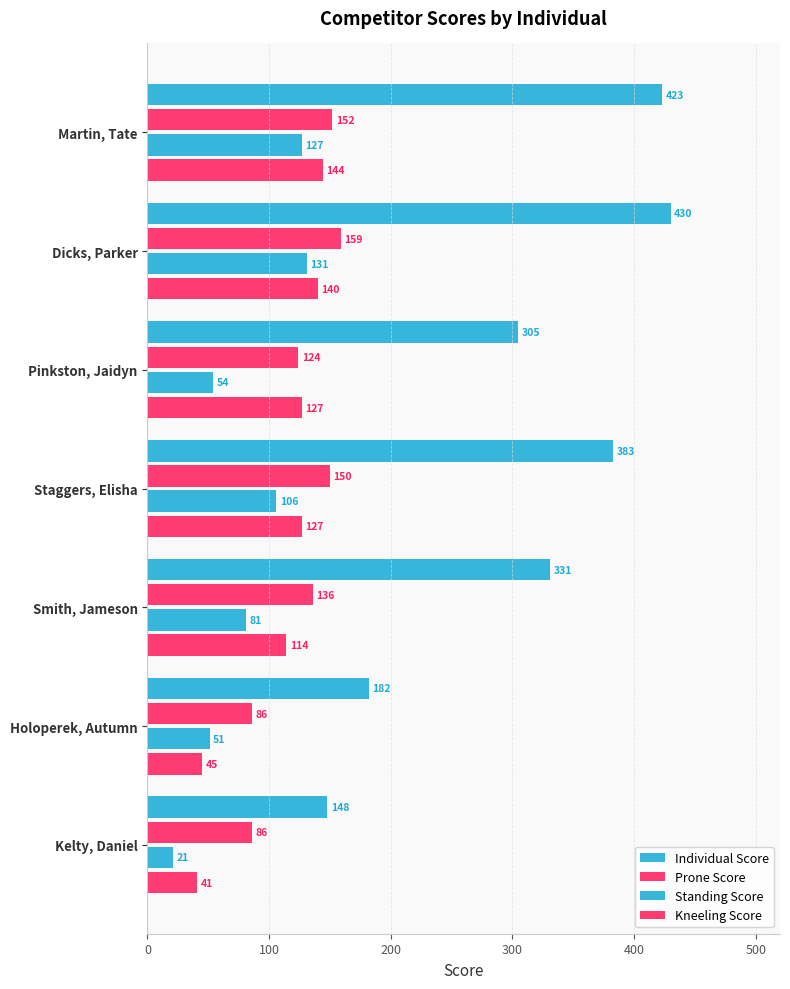

How many data points in Kneeling Score are less than 127?

3